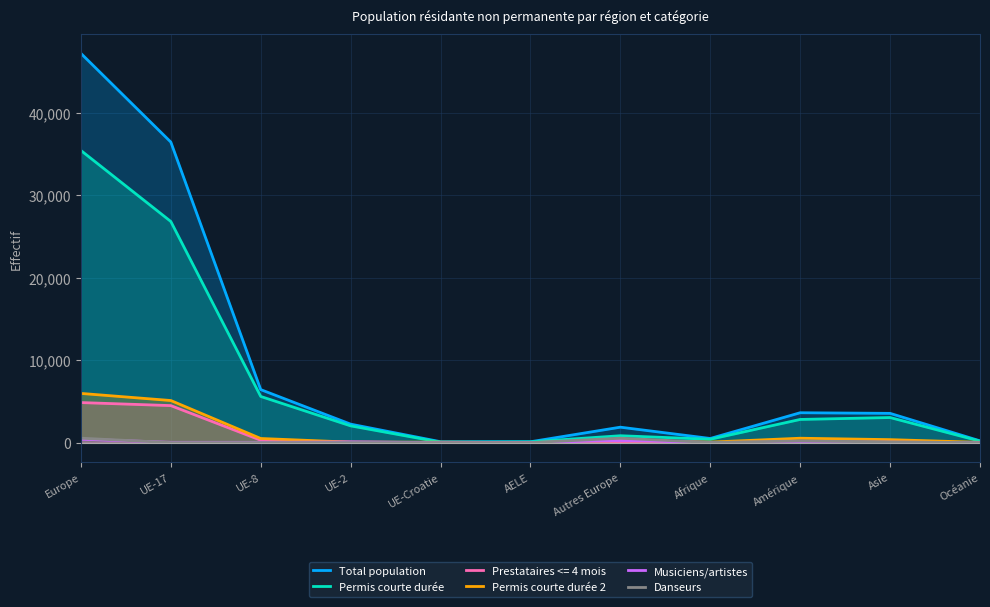

Which series has the largest range (max minus min)?

Total population